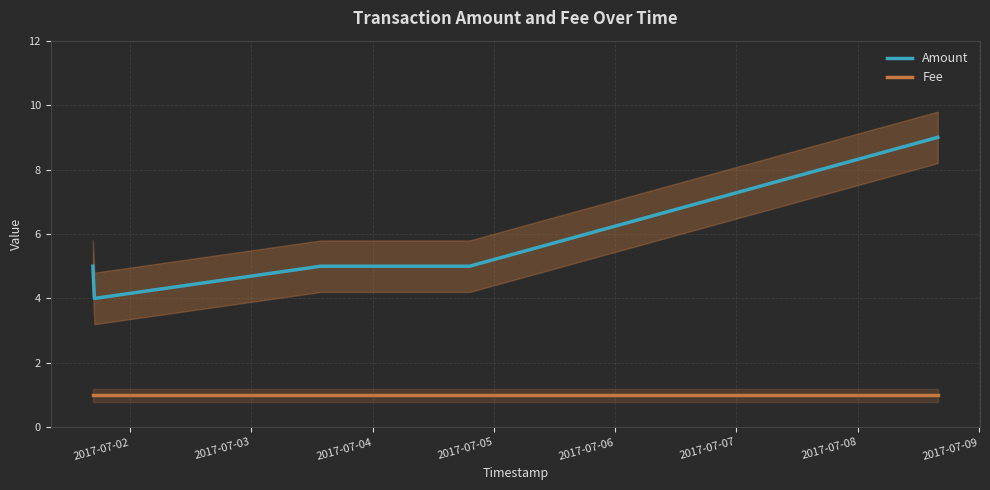

What is the maximum value for Fee?

1